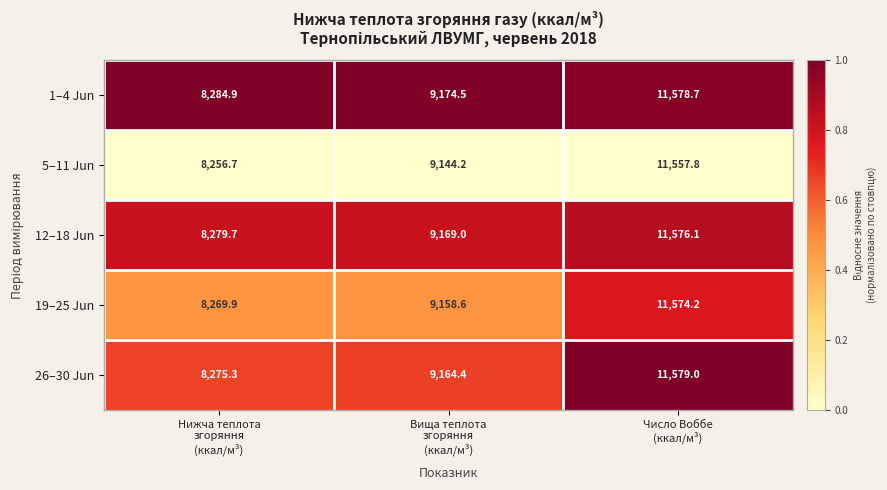

What is the average value of the 19–25 Jun series?

9667.6